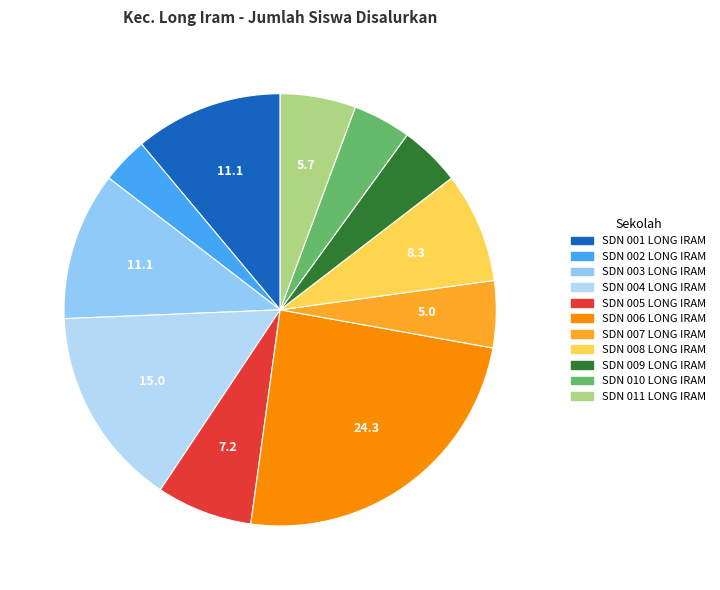

Is there any slice that represents more than half of the pie?

No